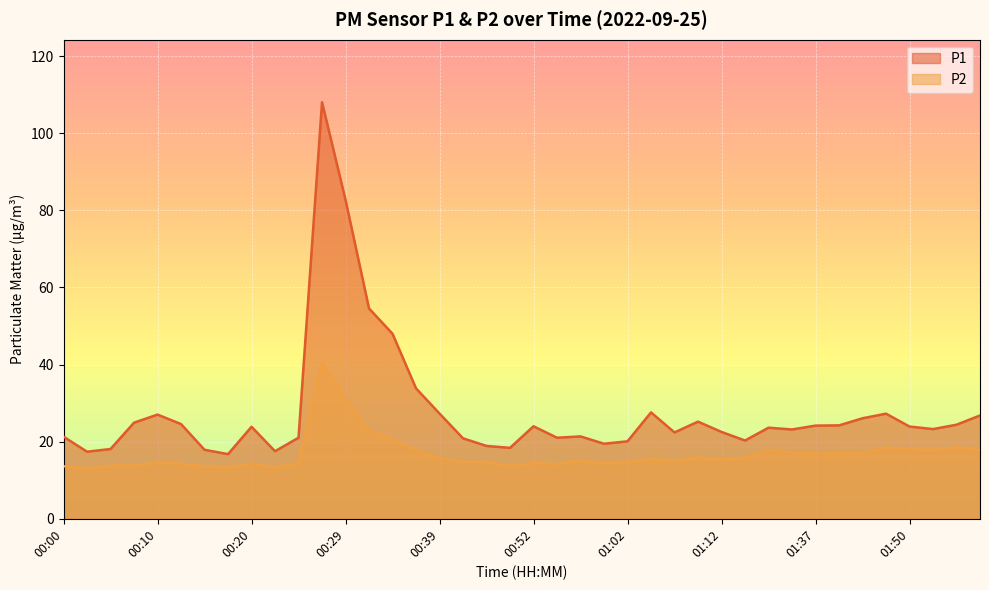

Reading left to right, extract all data points from this chart.

P1: 00:00=21.3	00:03=17.4	00:05=18.1	00:07=24.9	00:10=27.0	00:12=24.6	00:15=17.9	00:17=16.8	00:20=23.9	00:22=17.5	00:25=21.0	00:27=108.1	00:29=82.7	00:32=54.6	00:34=48.0	00:37=33.8	00:39=27.3	00:42=20.9	00:47=18.9	00:49=18.4	00:52=24.0	00:54=21.0	00:57=21.4	00:59=19.5	01:02=20.1	01:04=27.6	01:07=22.4	01:09=25.2	01:12=22.5	01:14=20.3	01:31=23.6	01:34=23.2	01:37=24.2	01:42=24.2	01:44=26.1	01:47=27.3	01:50=23.9	01:52=23.3	01:57=24.4	02:00=26.8
P2: 00:00=13.6	00:03=13.1	00:05=13.8	00:07=13.9	00:10=14.6	00:12=14.3	00:15=13.6	00:17=13.4	00:20=14.4	00:22=13.3	00:25=14.5	00:27=40.5	00:29=31.3	00:32=22.8	00:34=20.6	00:37=17.7	00:39=15.8	00:42=14.7	00:47=14.7	00:49=13.7	00:52=14.5	00:54=14.2	00:57=15.1	00:59=14.3	01:02=14.8	01:04=15.5	01:07=15.1	01:09=15.9	01:12=15.5	01:14=15.8	01:31=17.8	01:34=17.2	01:37=16.8	01:42=17.0	01:44=17.1	01:47=18.5	01:50=18.0	01:52=17.9	01:57=18.5	02:00=17.8